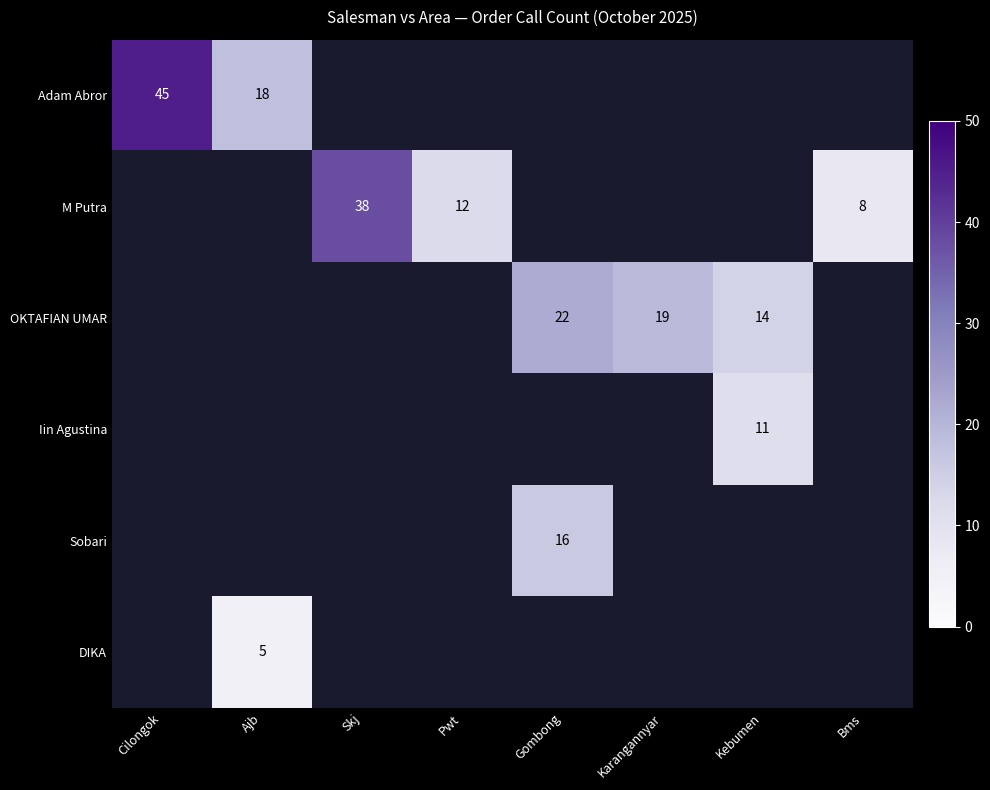

What is the minimum value shown in the chart?

5.0